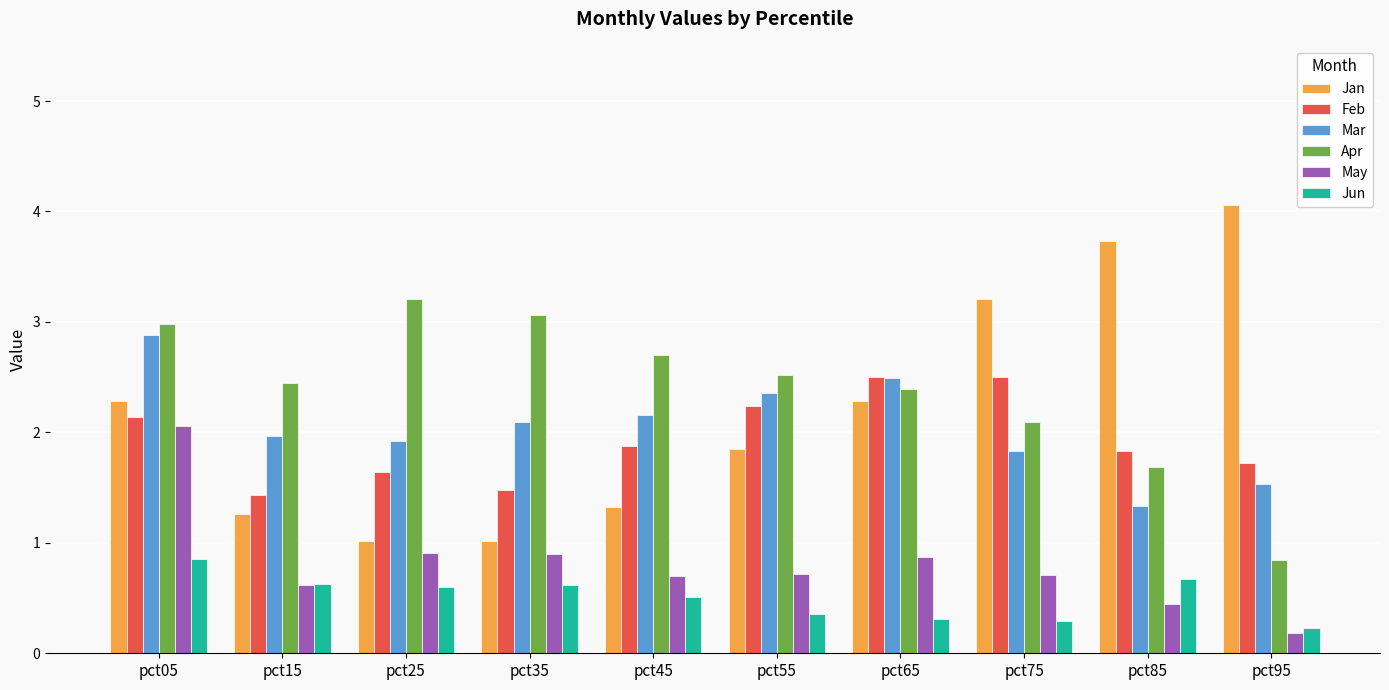

The Apr series shows 3.4 at pct55. True or false?

False